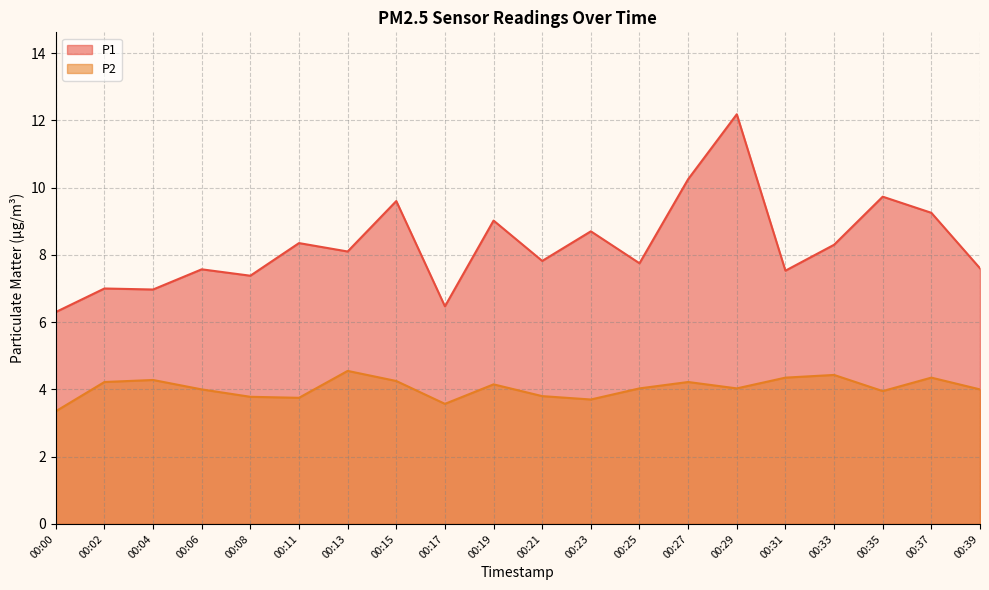

How many values in the P1 series exceed 8?

10